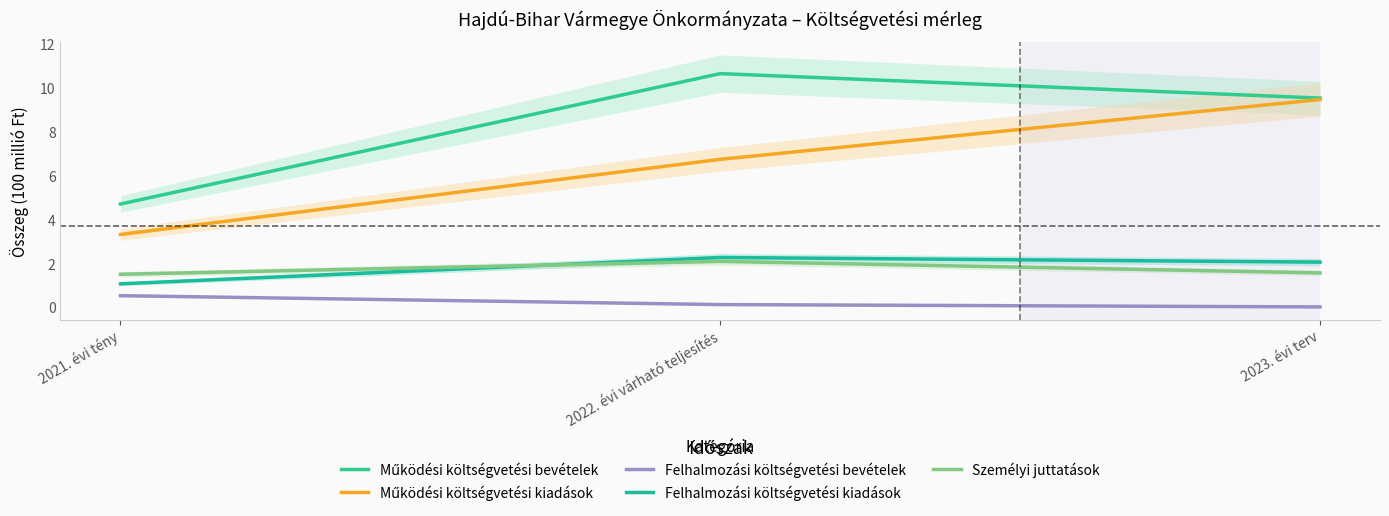

At which category is the sum across all series the highest?

2023. évi terv